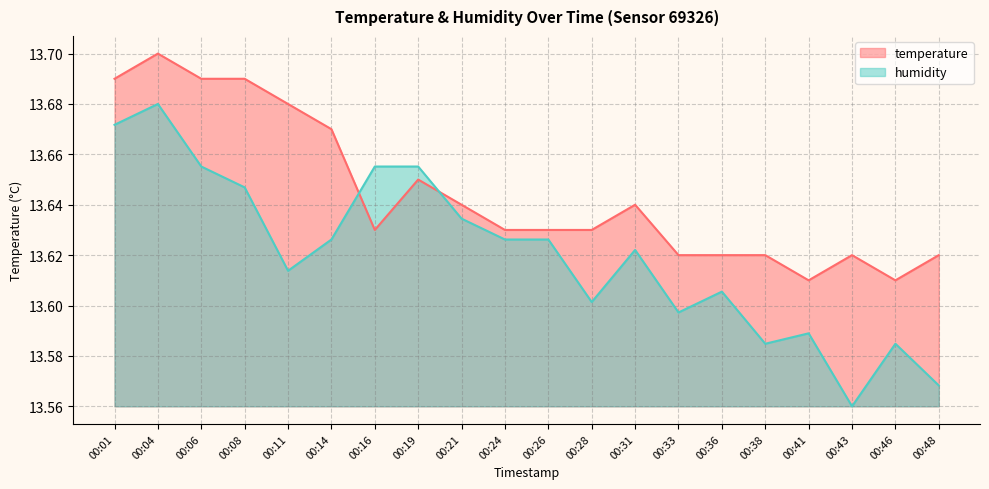

How many categories are shown in the chart?

20